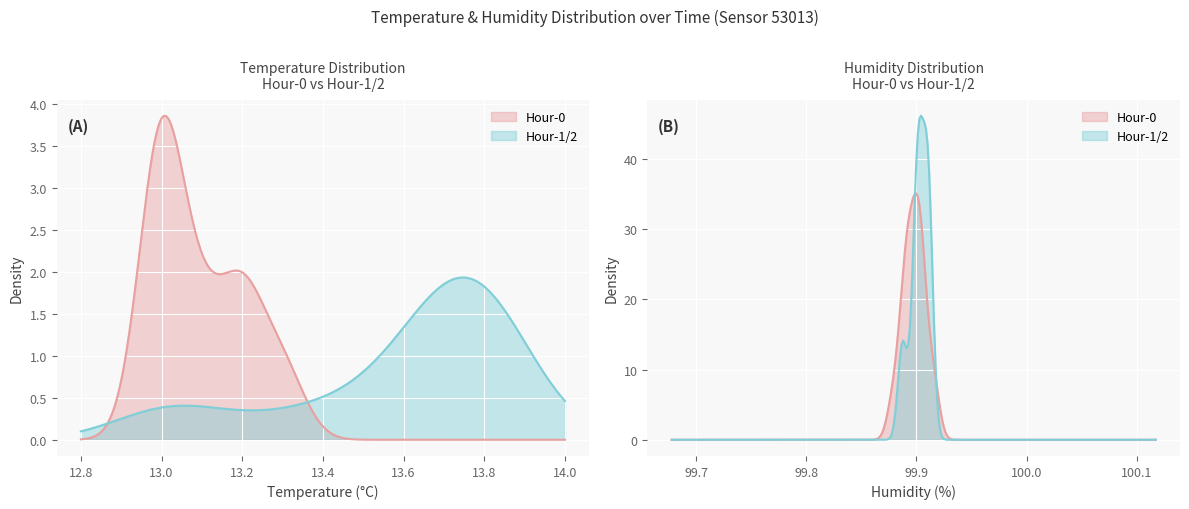

True or false: humidity and temperature intersect in this chart.

False